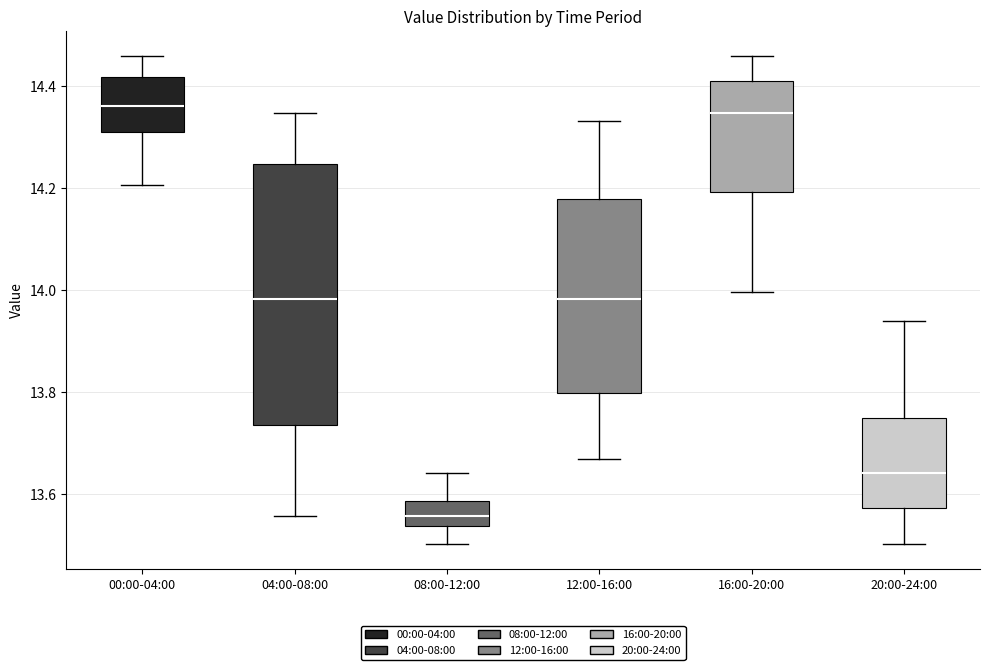

Reading left to right, read every box against the y-axis: the position of its median line, the range the box covers, and the ends of its whiskers. The values are not printed on the chart, so give them approximately, as read against the axis.

00:00-04:00: median 14.36, box 14.32 to 14.42, whiskers 14.20 to 14.46
04:00-08:00: median 13.98, box 13.74 to 14.24, whiskers 13.56 to 14.34
08:00-12:00: median 13.56, box 13.54 to 13.58, whiskers 13.50 to 13.64
12:00-16:00: median 13.98, box 13.80 to 14.18, whiskers 13.66 to 14.34
16:00-20:00: median 14.34, box 14.20 to 14.42, whiskers 14.00 to 14.46
20:00-24:00: median 13.64, box 13.58 to 13.74, whiskers 13.50 to 13.94